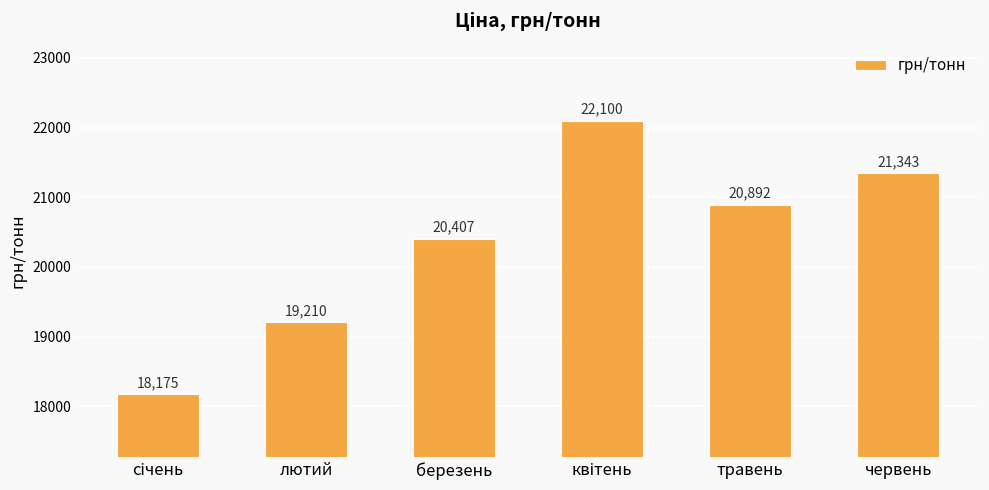

Is it true that the value at травень is 20892.4?

True